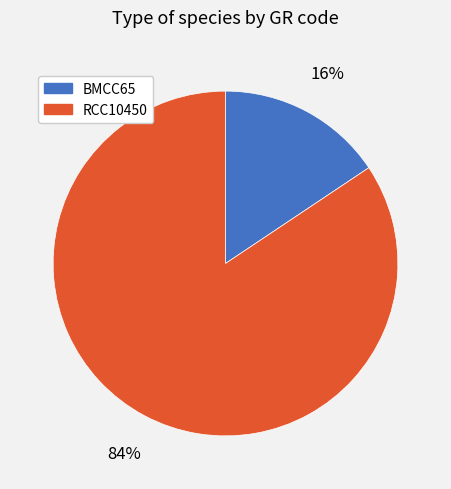

What is the largest slice in the pie chart?

RCC10450